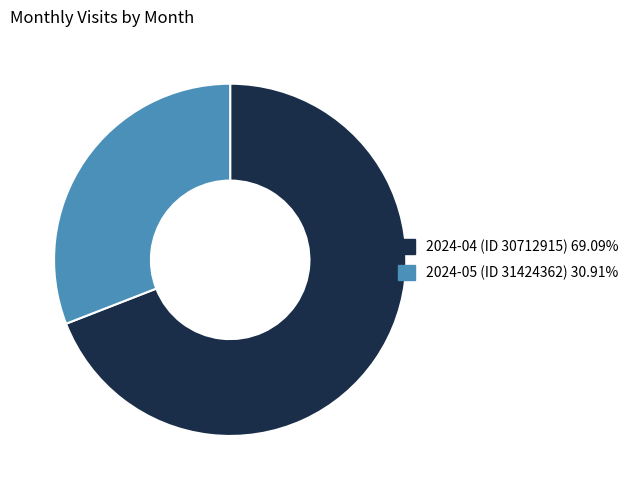

True or false: 2024-04 (ID 30712915) accounts for 69% of the total.

True